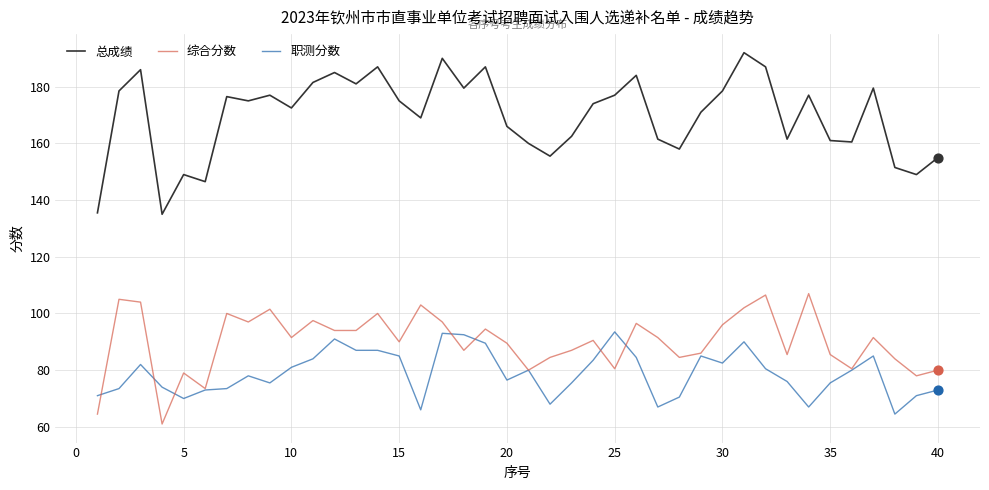

Which series has the widest spread of values?

总成绩